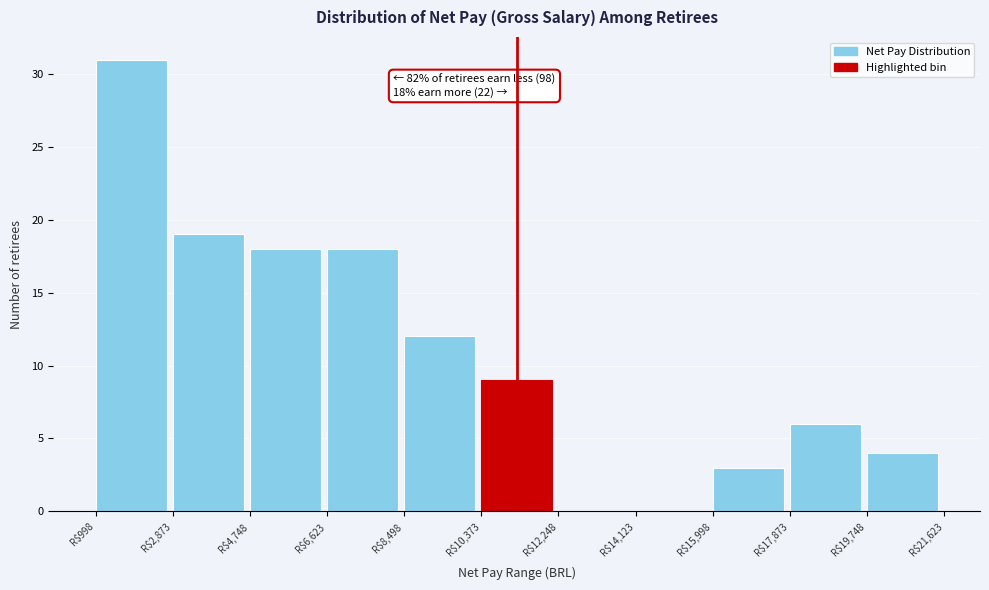

Over which range of the x-axis is the bar tallest?

1000 to 2800